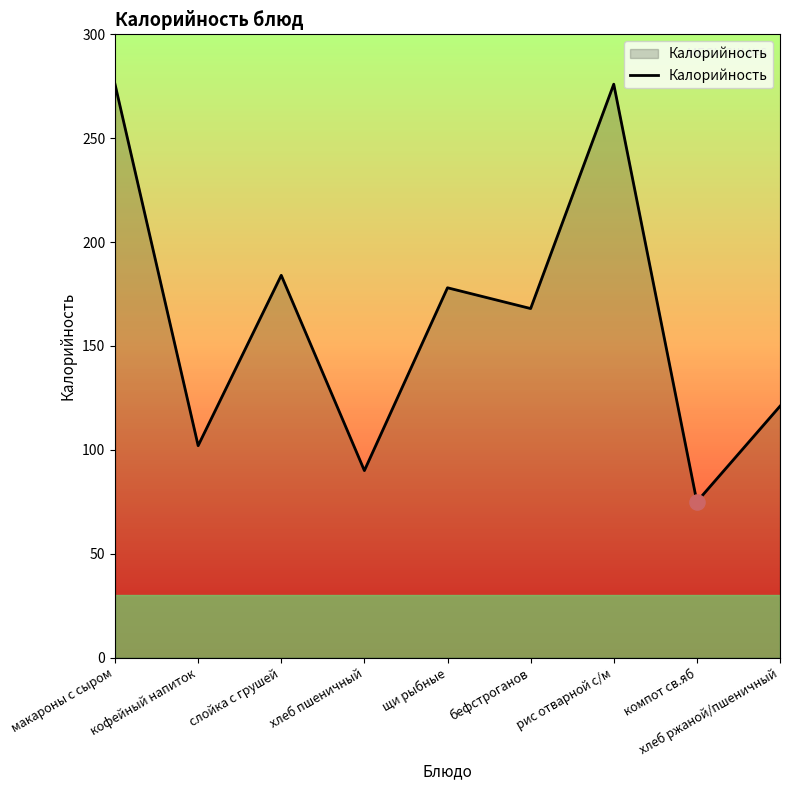

Between щи рыбные and компот св.яб, which is larger?

щи рыбные